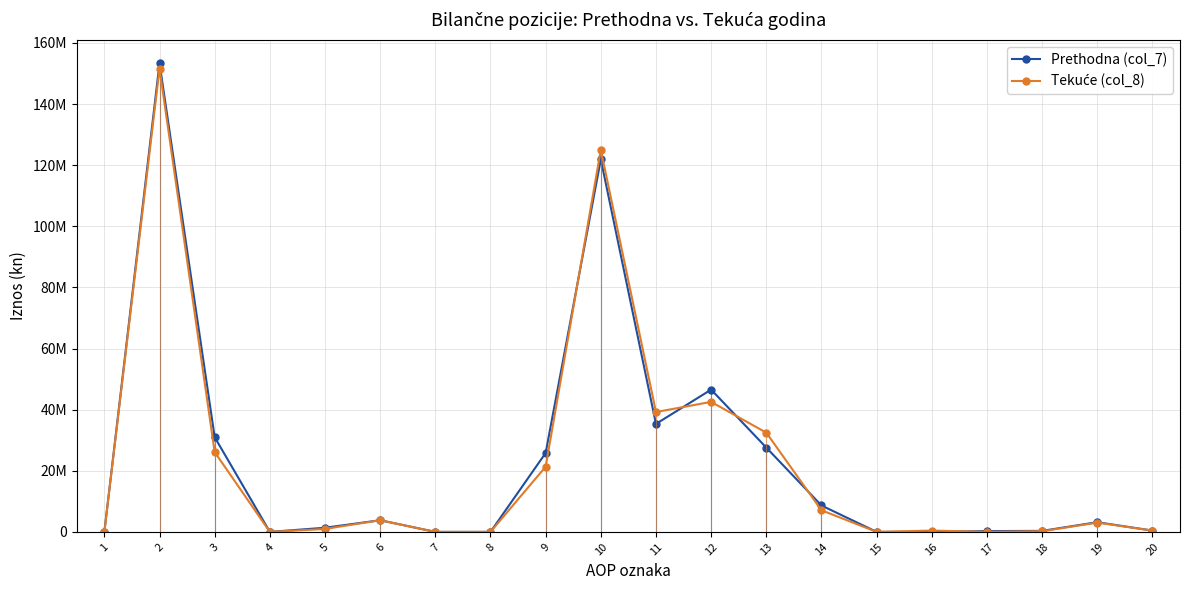

List the series in order of their peak value, highest first.

Prethodna (col_7), Tekuće (col_8)